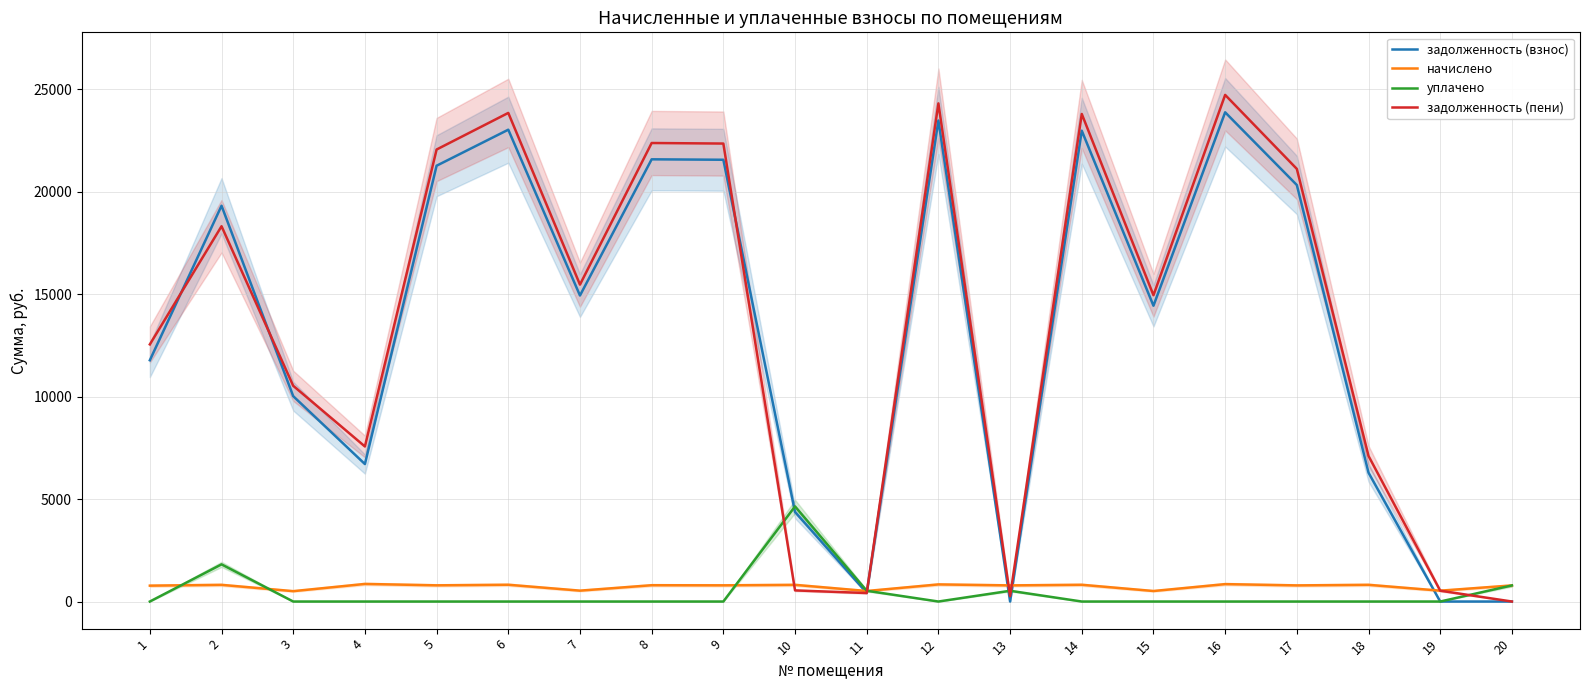

At which label does задолженность (пени) first exceed 15460?

2